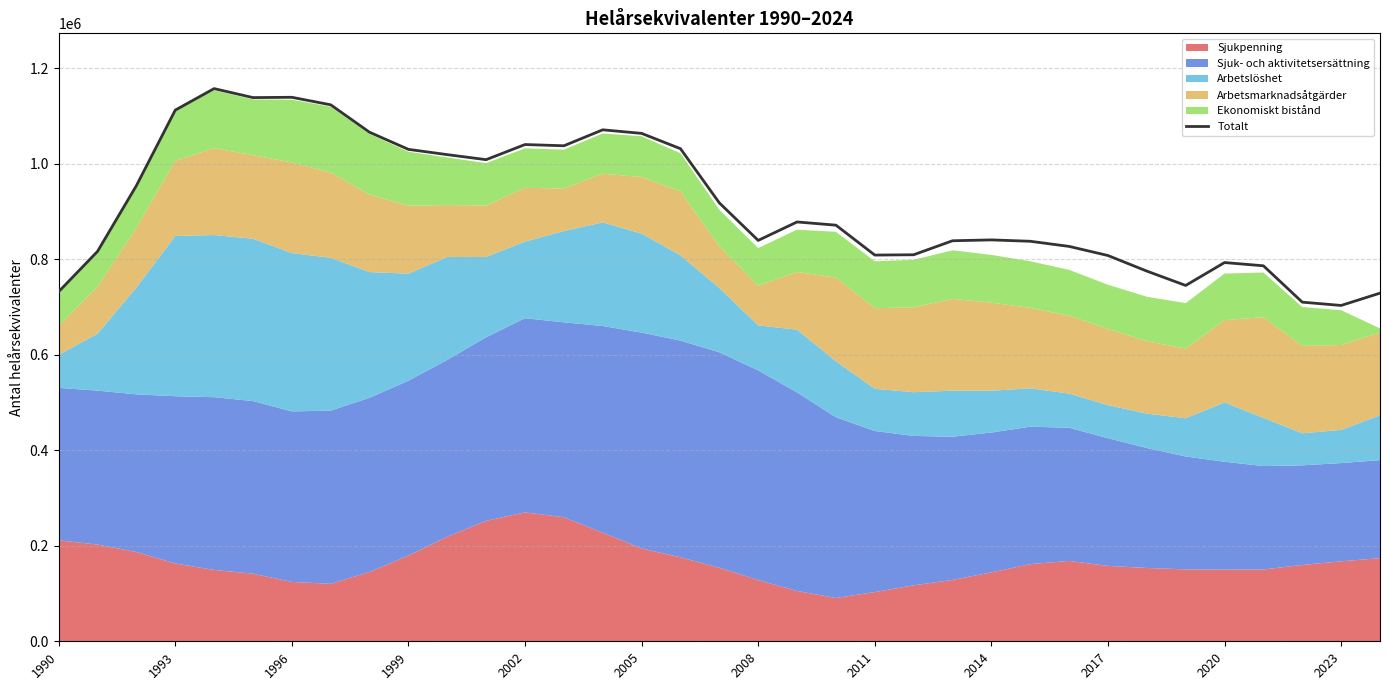

Does the chart have visible grid lines?

Yes